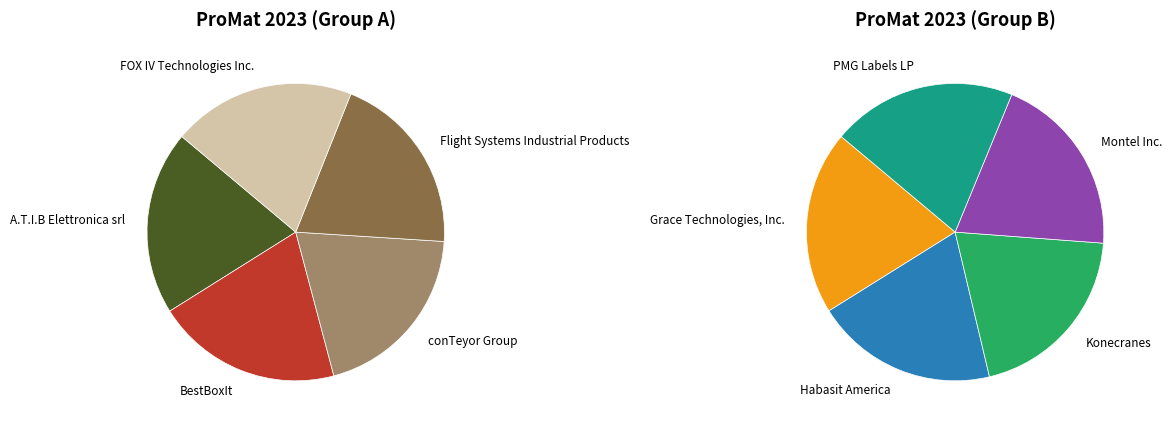

What is the ratio of the value at Montel Inc. to the value at conTeyor Group?

1.0